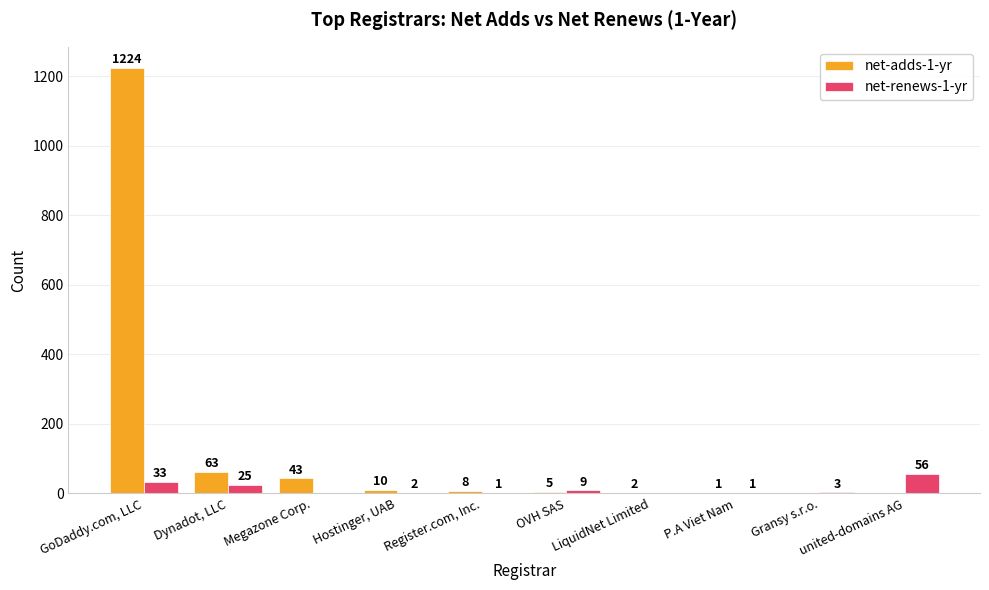

Reading left to right, what are all the values shown in this chart?

net-adds-1-yr: 1224	63	43	10	8	5	2	1	0	0
net-renews-1-yr: 33	25	0	2	1	9	0	1	3	56